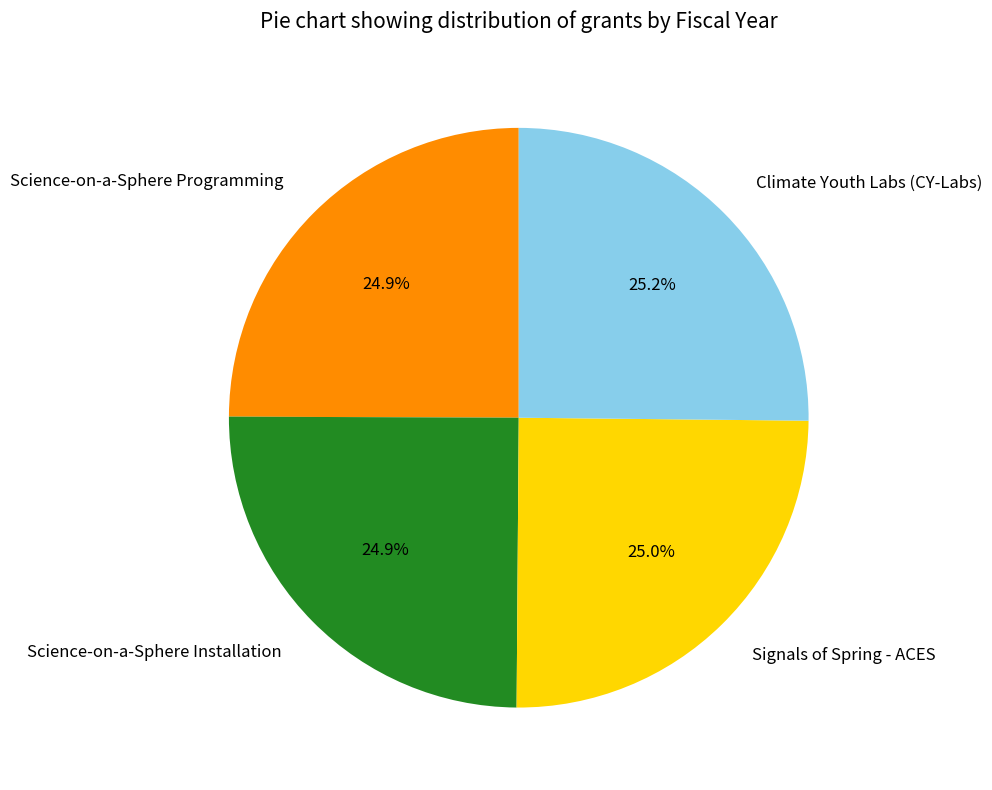

What percentage is NOT represented by Science-on-a-Sphere Programming?

75.1%